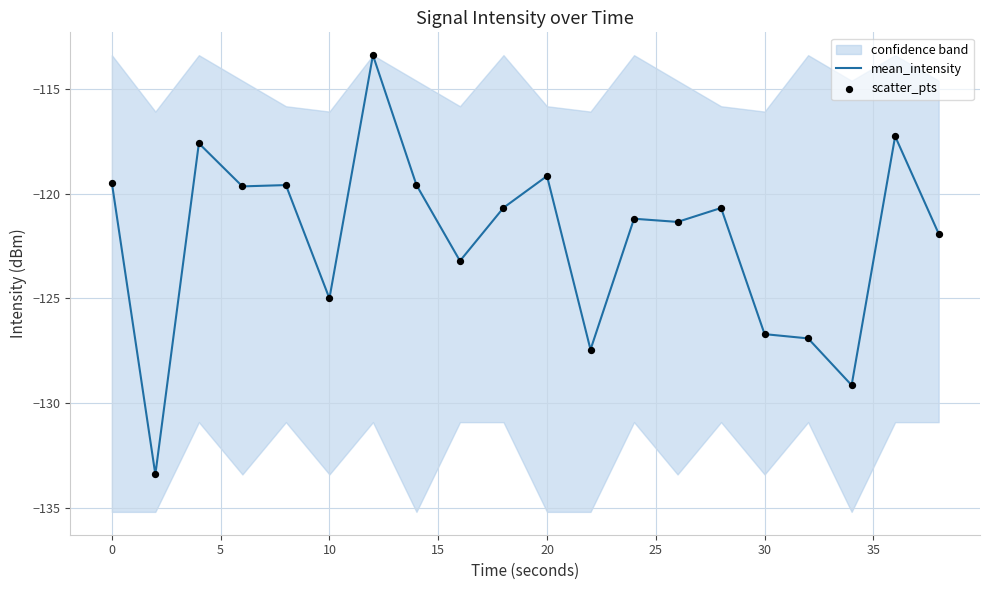

The mean_intensity series shows -47.7 at 0. True or false?

False